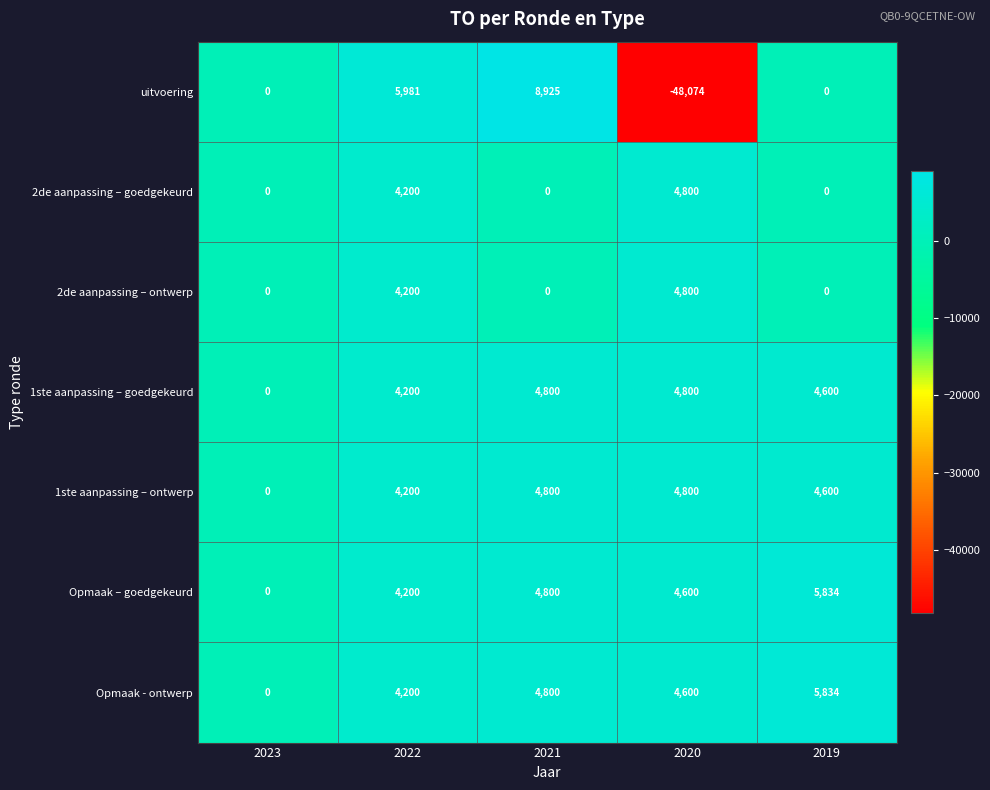

List the labels in order of Opmaak – goedgekeurd value, largest first.

2019, 2021, 2020, 2022, 2023